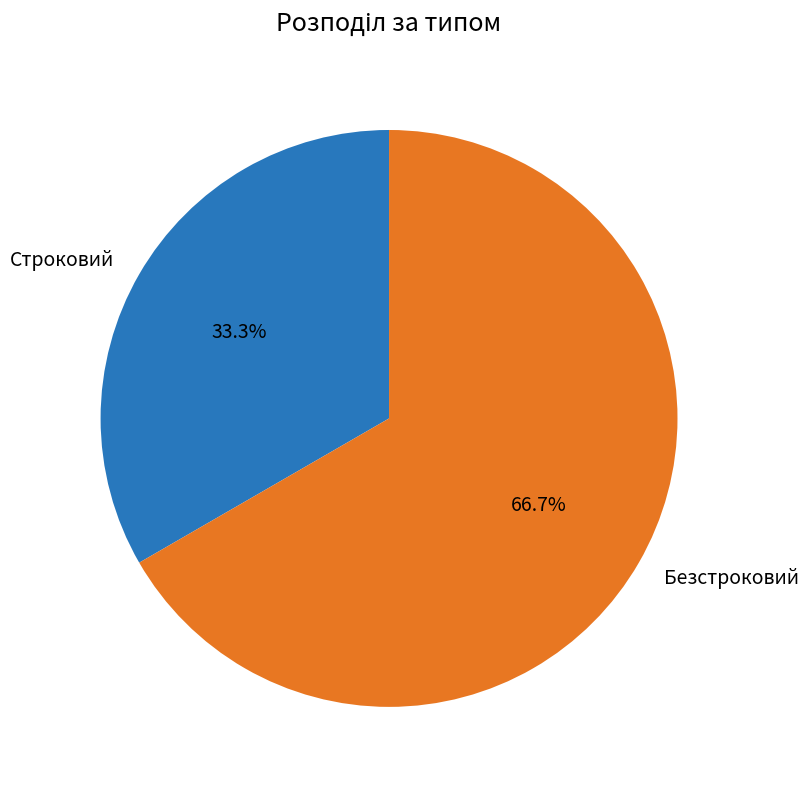

Which has a higher value, Строковий or Безстроковий?

Безстроковий